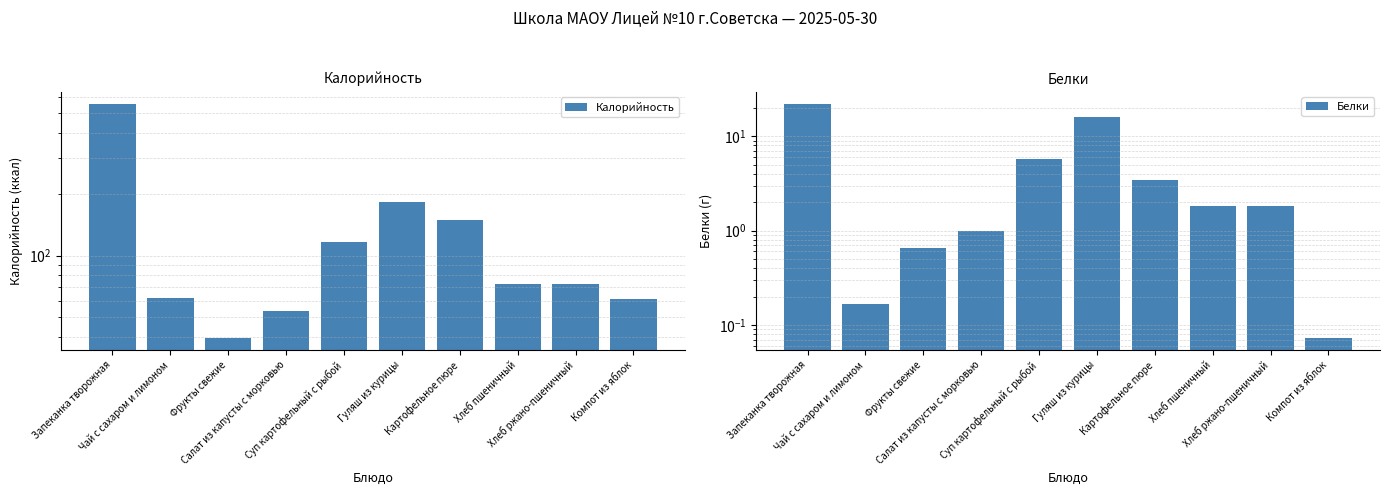

What is the sum of all Белки values?

52.7